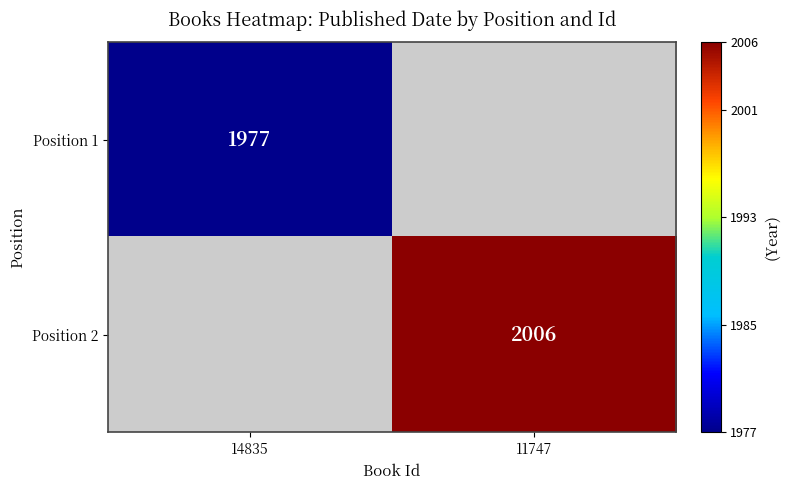

The value of Position 2 at 11747 is 2006. True or false?

True